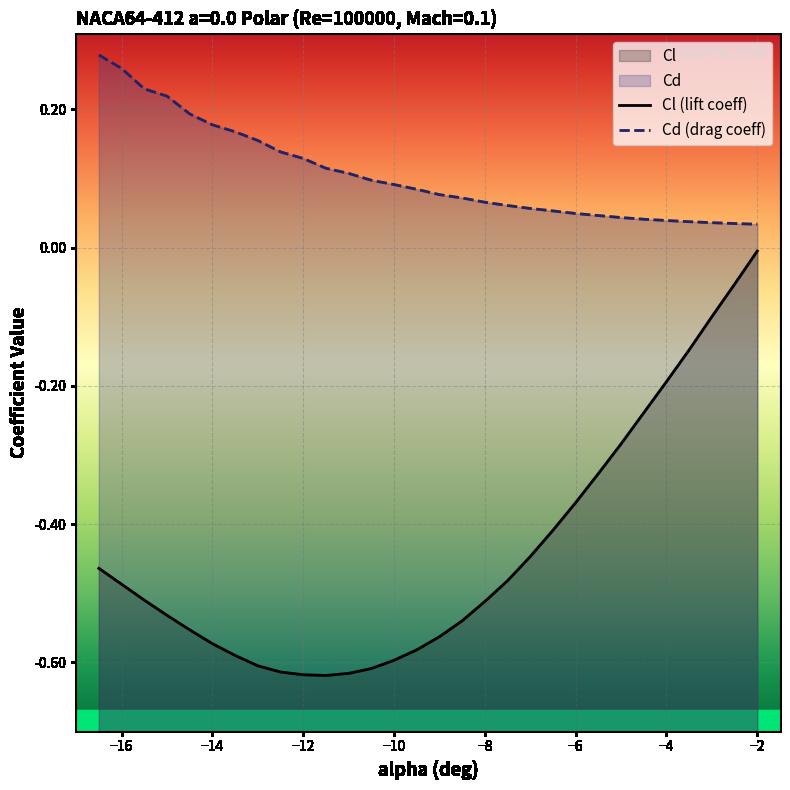

At −10, list the series in order from largest to smallest.

Cd (drag coeff), Cl (lift coeff)